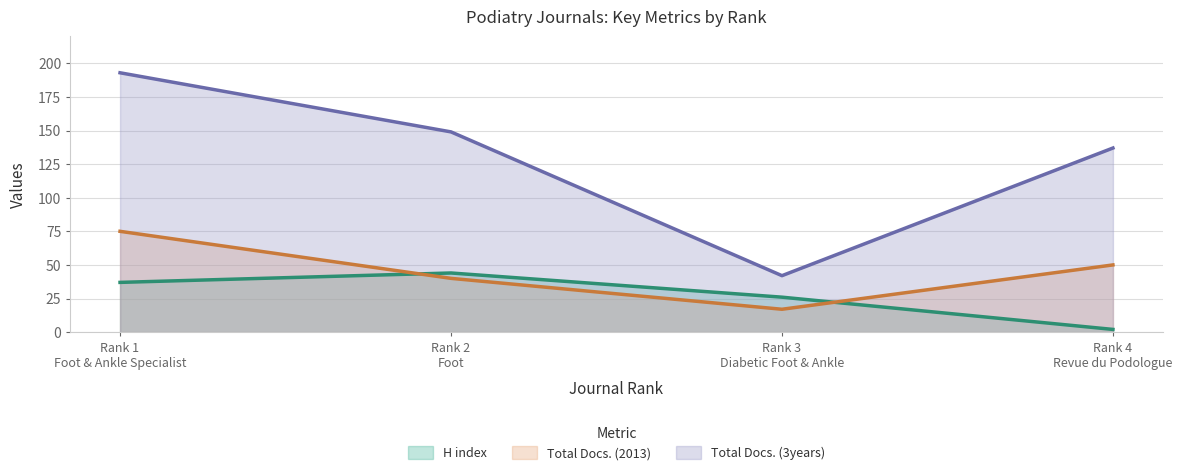

At which label does H index first exceed 37?

Rank 2
Foot